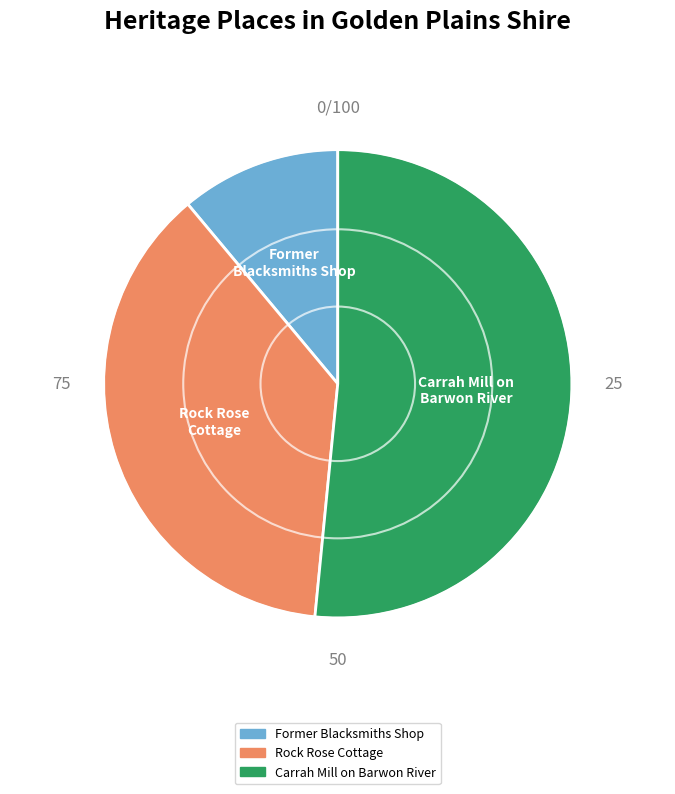

Rank the categories by value from highest to lowest.

Carrah Mill on Barwon River, Rock Rose Cottage, Former Blacksmiths Shop